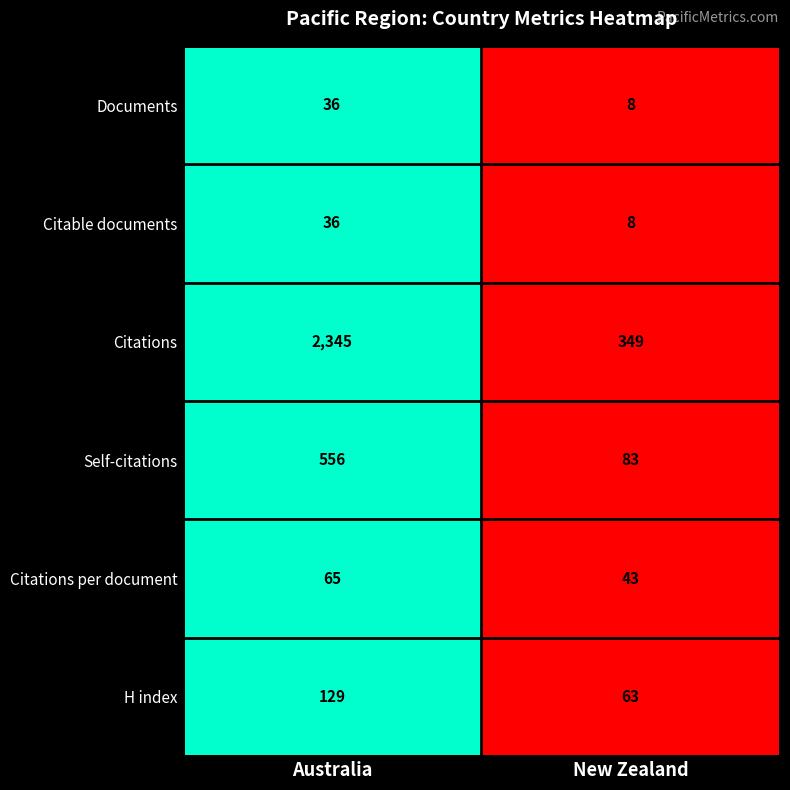

What is the average value of the H index series?

96